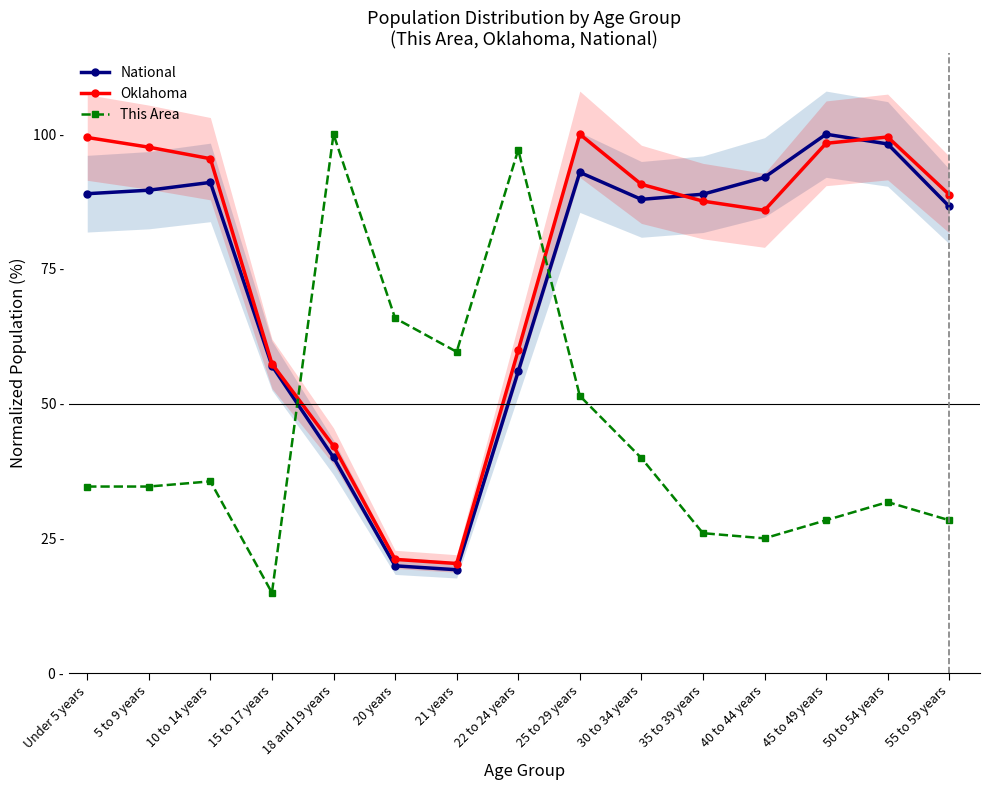

Read the National value at 20 years.

19.9